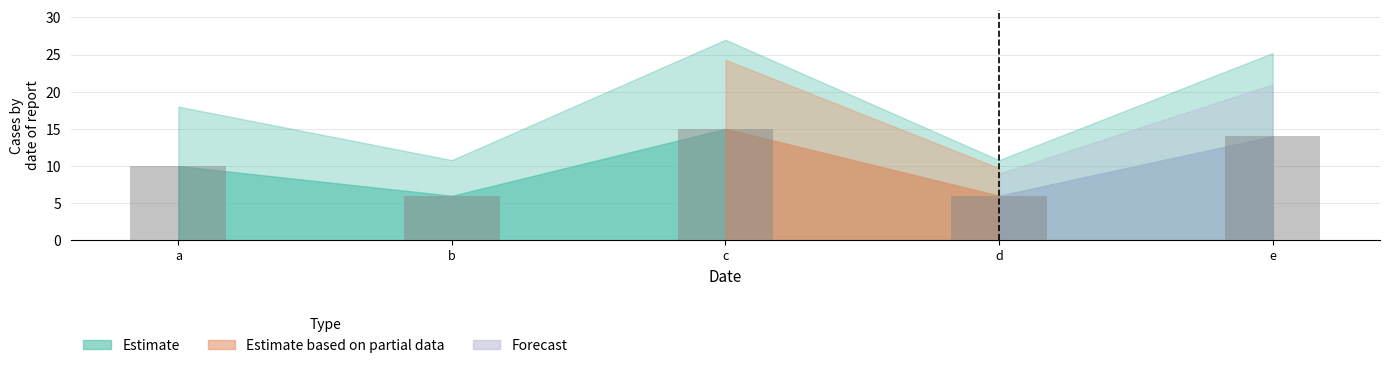

What is the change in value from b to e?

+8